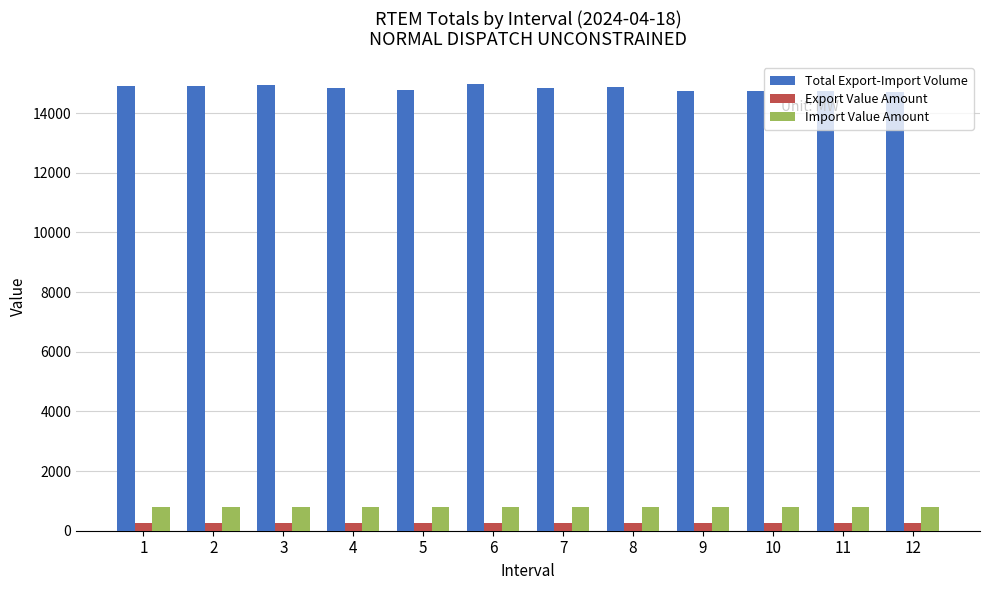

The value of Import Value Amount at 2 is 224.4. True or false?

False